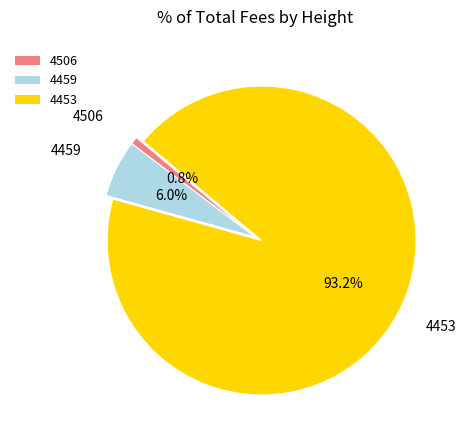

Between 4459 and 4453, which is larger?

4453